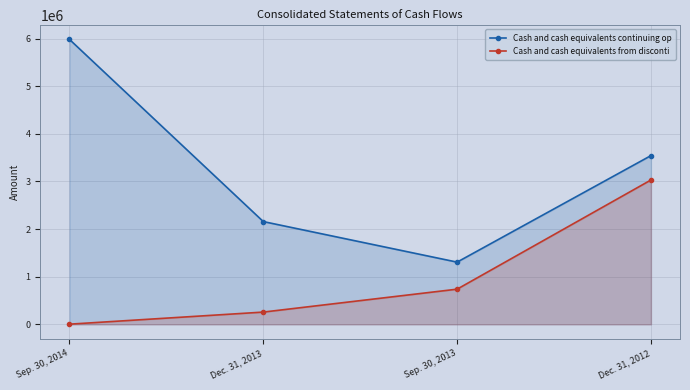

Where is Cash and cash equivalents from disconti nearest to the value 1517305?

Sep. 30, 2013